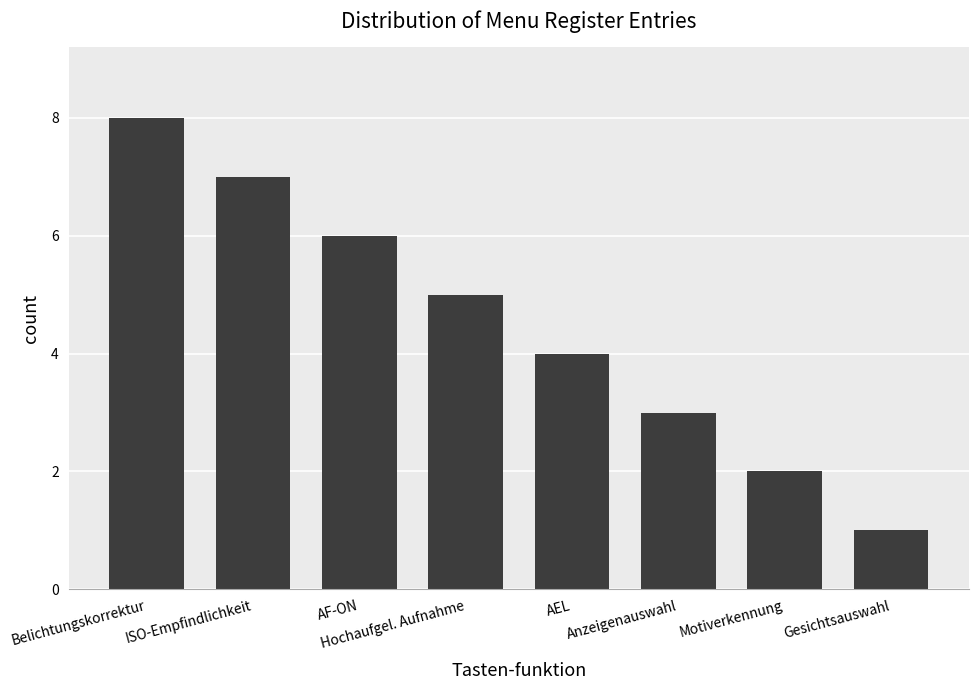

Reading left to right, what are all the values shown in this chart?

Belichtungskorrektur=8	ISO-Empfindlichkeit=7	AF-ON=6	Hochaufgel. Aufnahme=5	AEL=4	Anzeigenauswahl=3	Motiverkennung=2	Gesichtsauswahl=1